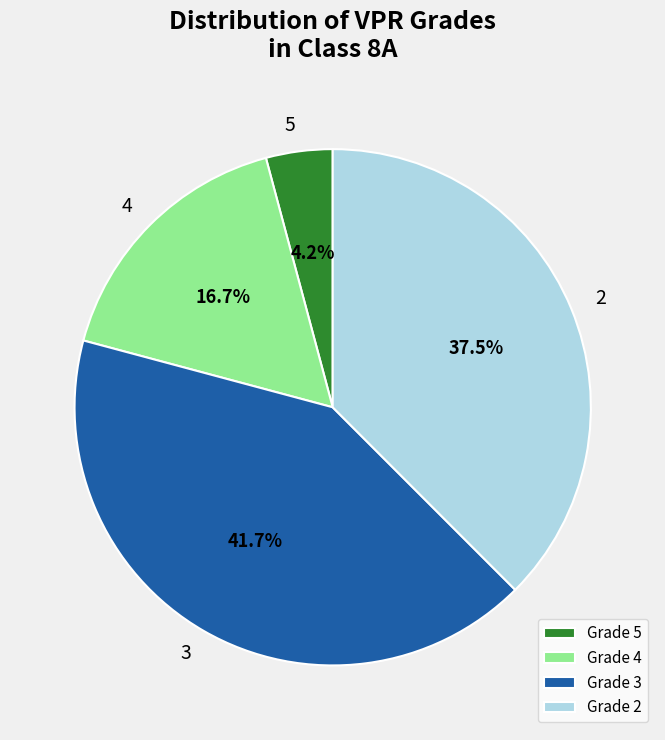

Which slice is the largest?

Grade 3